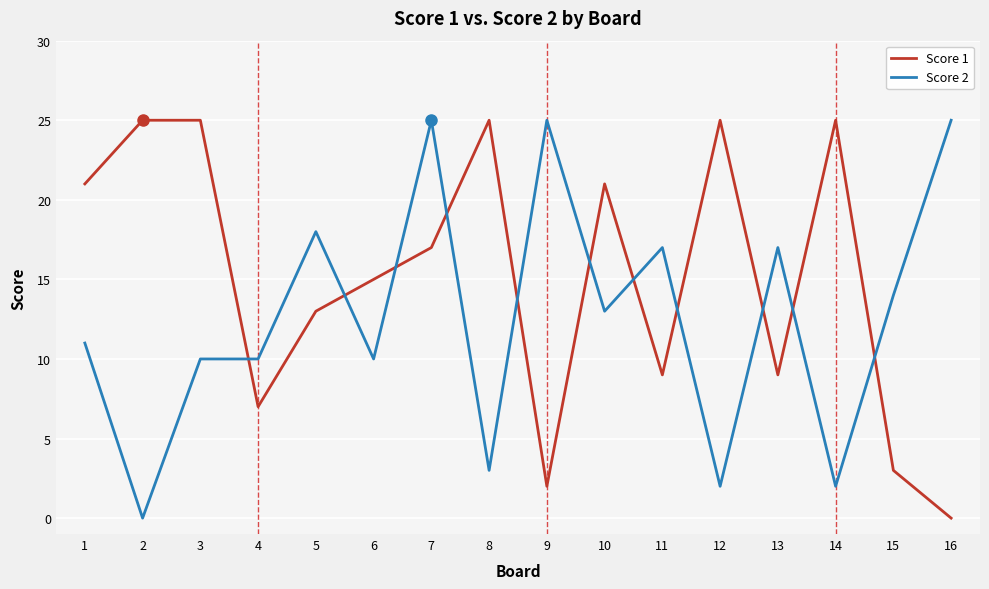

At how many categories does at least one series exceed 16?

13